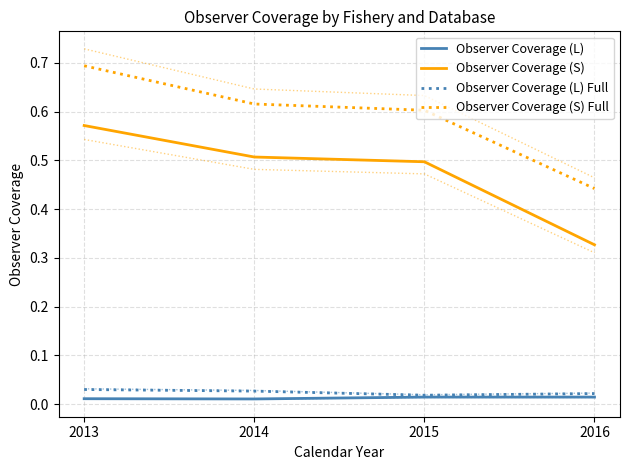

Does the chart display data point markers on the line(s)?

No